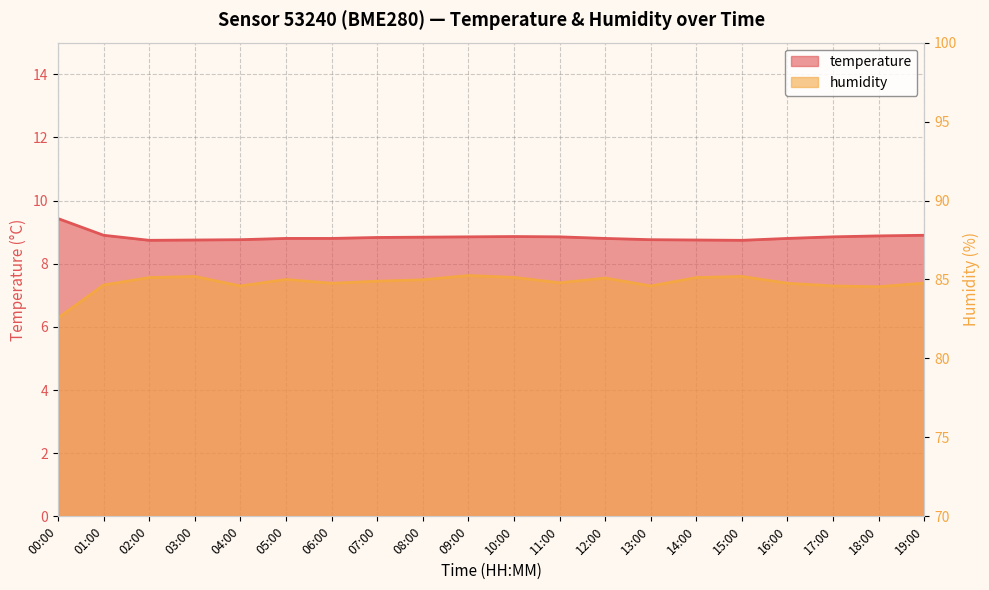

List the labels in order of temperature value, smallest first.

02:00, 15:00, 03:00, 14:00, 04:00, 13:00, 05:00, 06:00, 12:00, 16:00, 07:00, 08:00, 09:00, 11:00, 17:00, 10:00, 18:00, 01:00, 19:00, 00:00